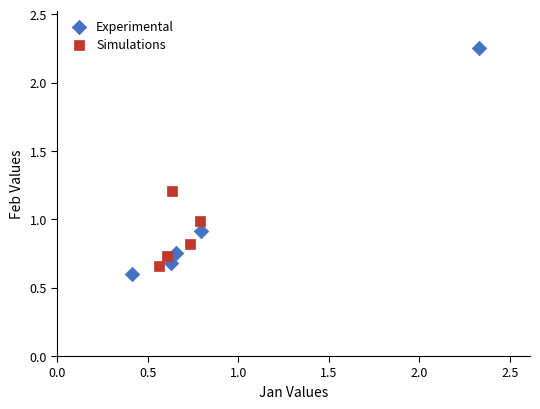

Which series reaches the minimum Y coordinate?

Experimental